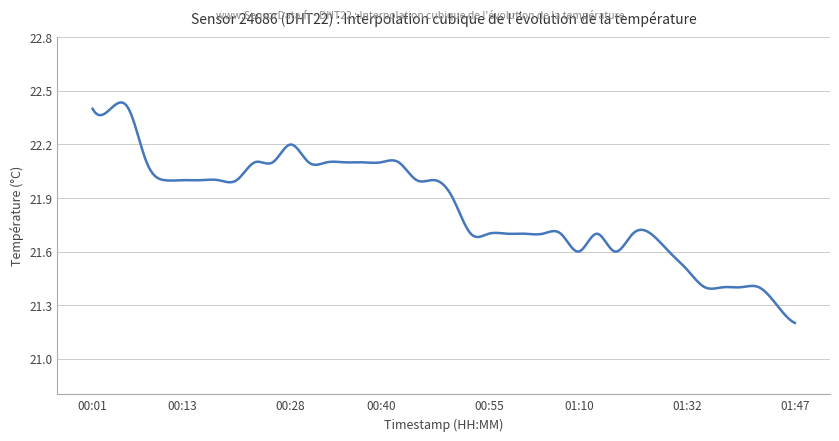

How many categories are shown in the chart?

400